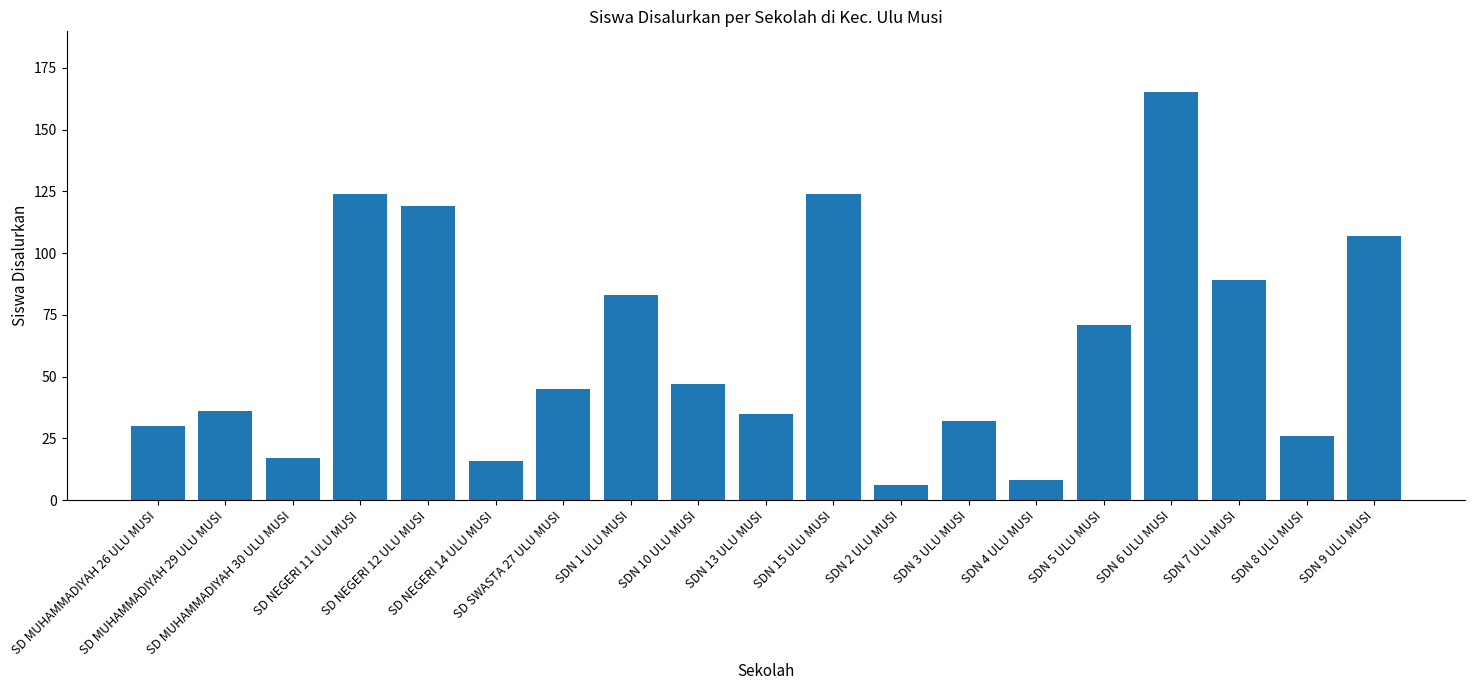

Is it true that the value at SDN 1 ULU MUSI is 83?

True